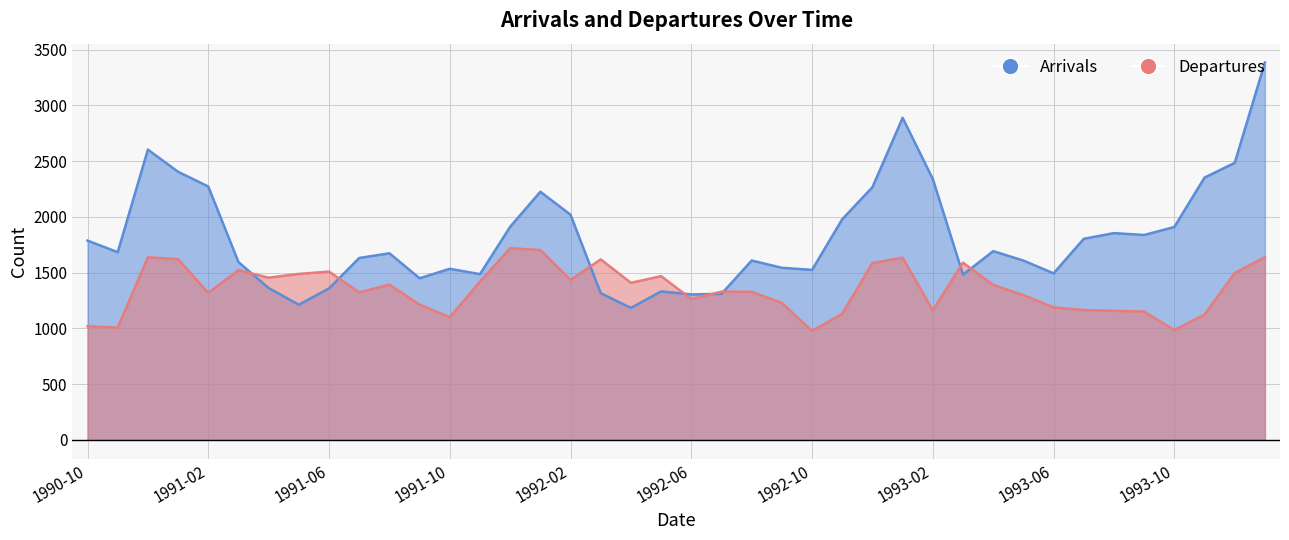

At which category does Arrivals reach its first local peak?

1990-12